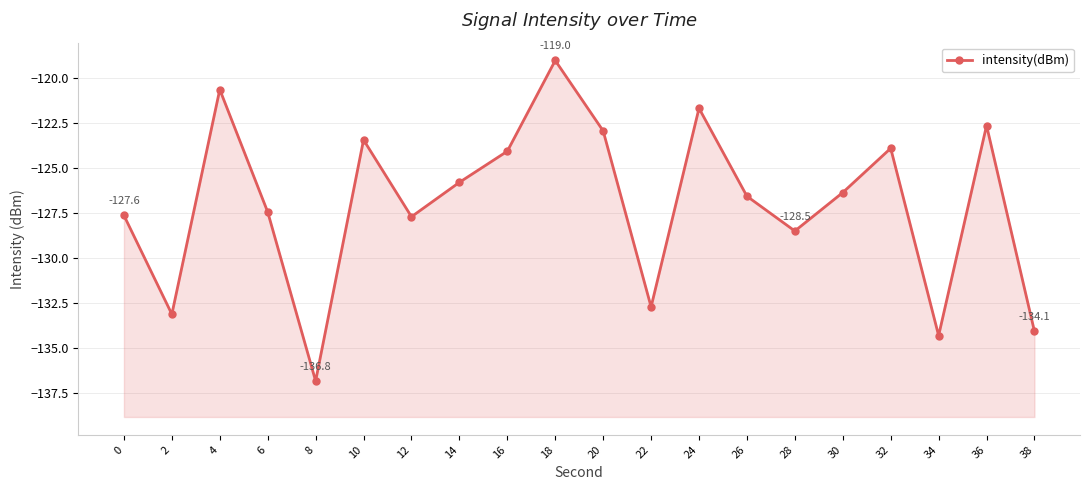

The chart shows a value of -199.4 at 4. True or false?

False